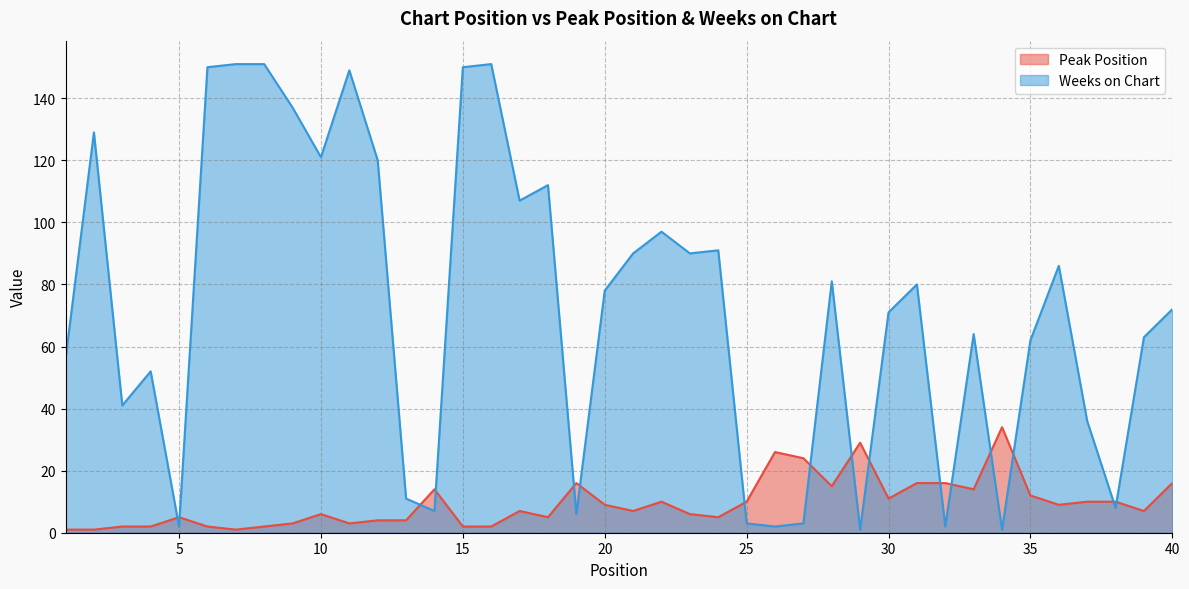

What is the sum of all Peak Position values?

378